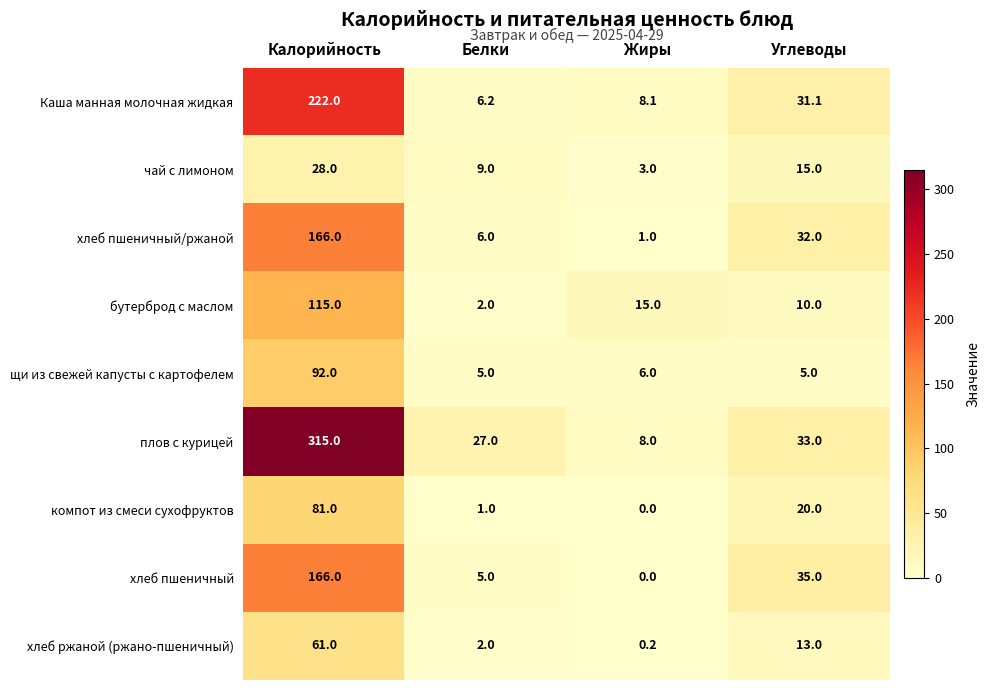

What is the maximum value shown in the chart?

315.0